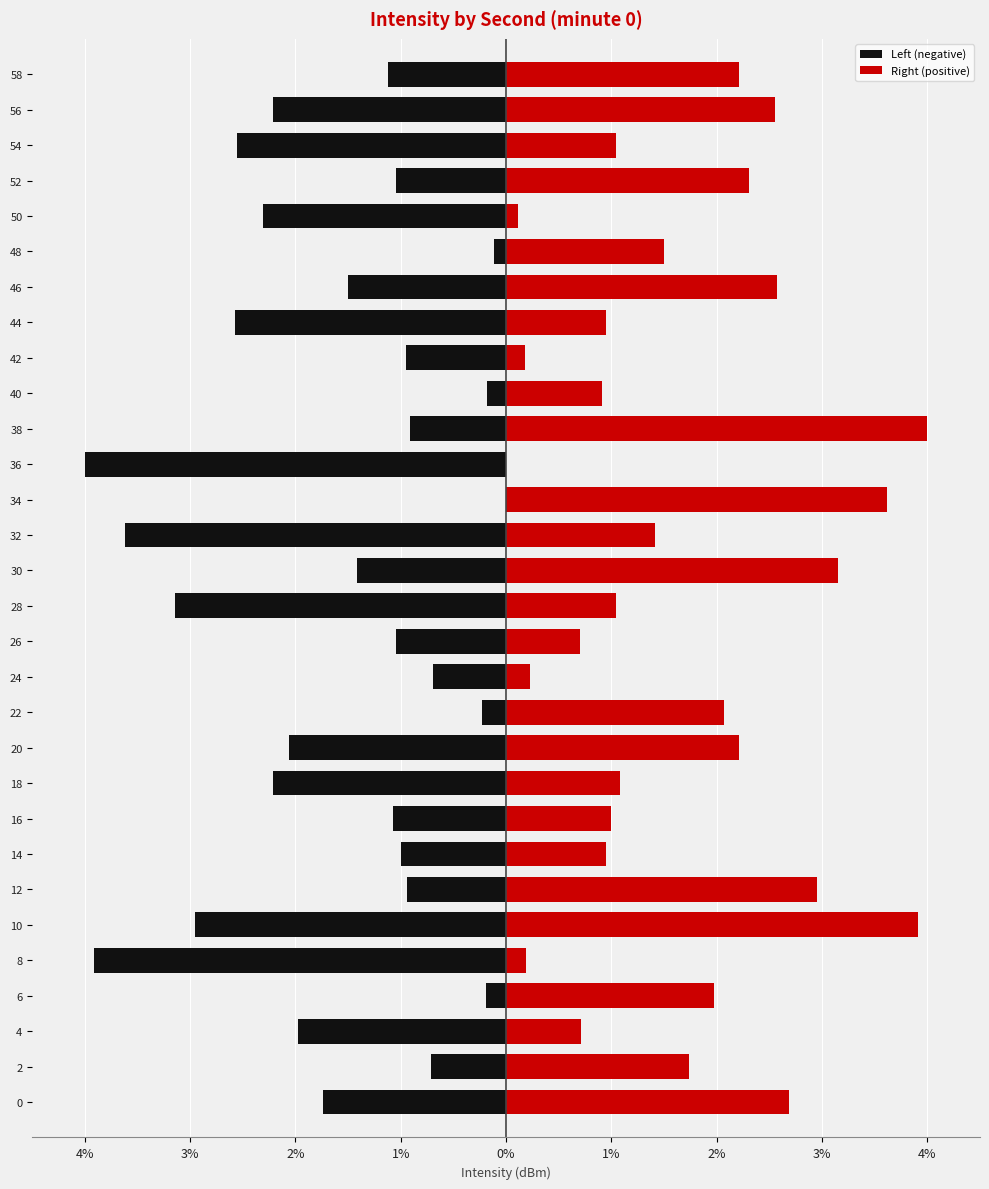

What is the value of the Left (negative) bar at the 28th from the left?

-2.6